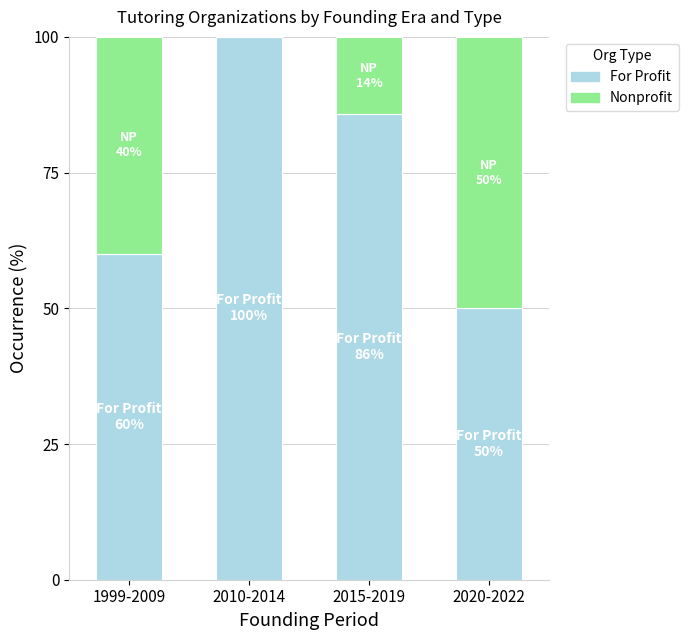

What are all the series names shown in the legend?

For Profit, Nonprofit